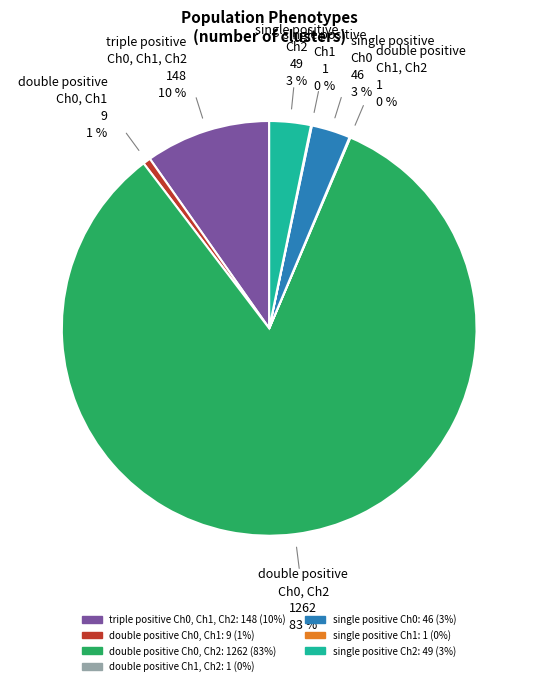

To the nearest percent, what is the difference between the largest and smallest slice percentages?

83%